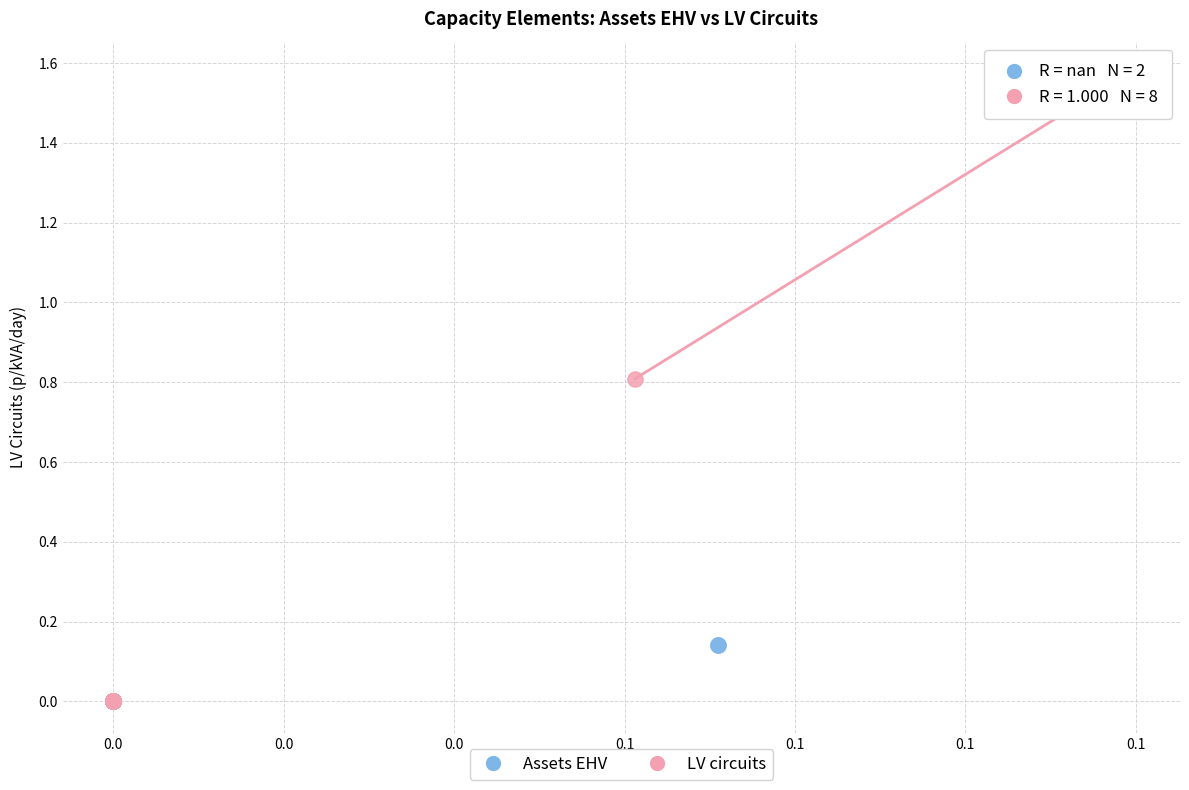

Which series has the widest spread of Y values?

LV circuits